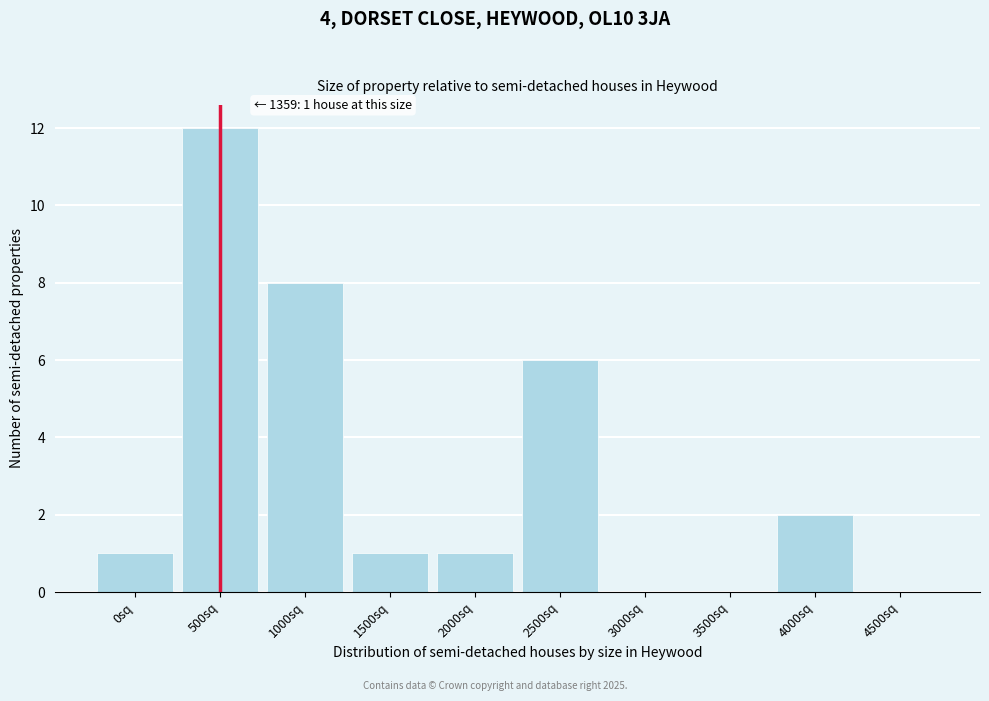

Reading left to right, transcribe all the data shown in this chart.

0sq=1	500sq=12	1000sq=8	1500sq=1	2000sq=1	2500sq=6	3000sq=0	3500sq=0	4000sq=2	4500sq=0